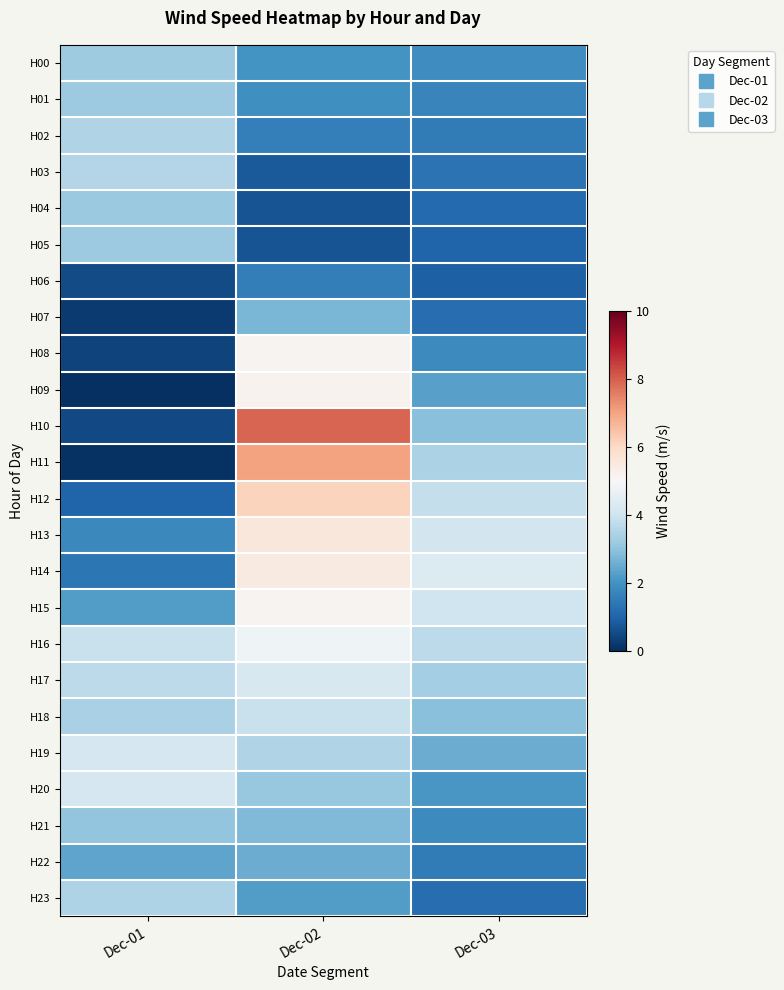

Reading right to left, transcribe all the data shown in this chart.

H00: Dec-03=1.9	Dec-02=2.0	Dec-01=3.2
H01: Dec-03=1.7	Dec-02=1.9	Dec-01=3.2
H02: Dec-03=1.5	Dec-02=1.6	Dec-01=3.5
H03: Dec-03=1.3	Dec-02=0.8	Dec-01=3.5
H04: Dec-03=1.1	Dec-02=0.7	Dec-01=3.1
H05: Dec-03=1.0	Dec-02=0.7	Dec-01=3.2
H06: Dec-03=0.9	Dec-02=1.5	Dec-01=0.5
H07: Dec-03=1.2	Dec-02=2.7	Dec-01=0.2
H08: Dec-03=1.8	Dec-02=5.1	Dec-01=0.4
H09: Dec-03=2.3	Dec-02=5.2	Dec-01=0.0
H10: Dec-03=2.9	Dec-02=7.9	Dec-01=0.5
H11: Dec-03=3.4	Dec-02=7.0	Dec-01=0.0
H12: Dec-03=3.8	Dec-02=6.1	Dec-01=1.0
H13: Dec-03=4.1	Dec-02=5.6	Dec-01=1.8
H14: Dec-03=4.3	Dec-02=5.4	Dec-01=1.4
H15: Dec-03=4.0	Dec-02=5.1	Dec-01=2.2
H16: Dec-03=3.7	Dec-02=4.8	Dec-01=3.9
H17: Dec-03=3.3	Dec-02=4.2	Dec-01=3.7
H18: Dec-03=2.9	Dec-02=3.9	Dec-01=3.4
H19: Dec-03=2.5	Dec-02=3.5	Dec-01=4.2
H20: Dec-03=2.1	Dec-02=3.1	Dec-01=4.2
H21: Dec-03=1.8	Dec-02=2.8	Dec-01=3.0
H22: Dec-03=1.5	Dec-02=2.5	Dec-01=2.4
H23: Dec-03=1.2	Dec-02=2.2	Dec-01=3.4